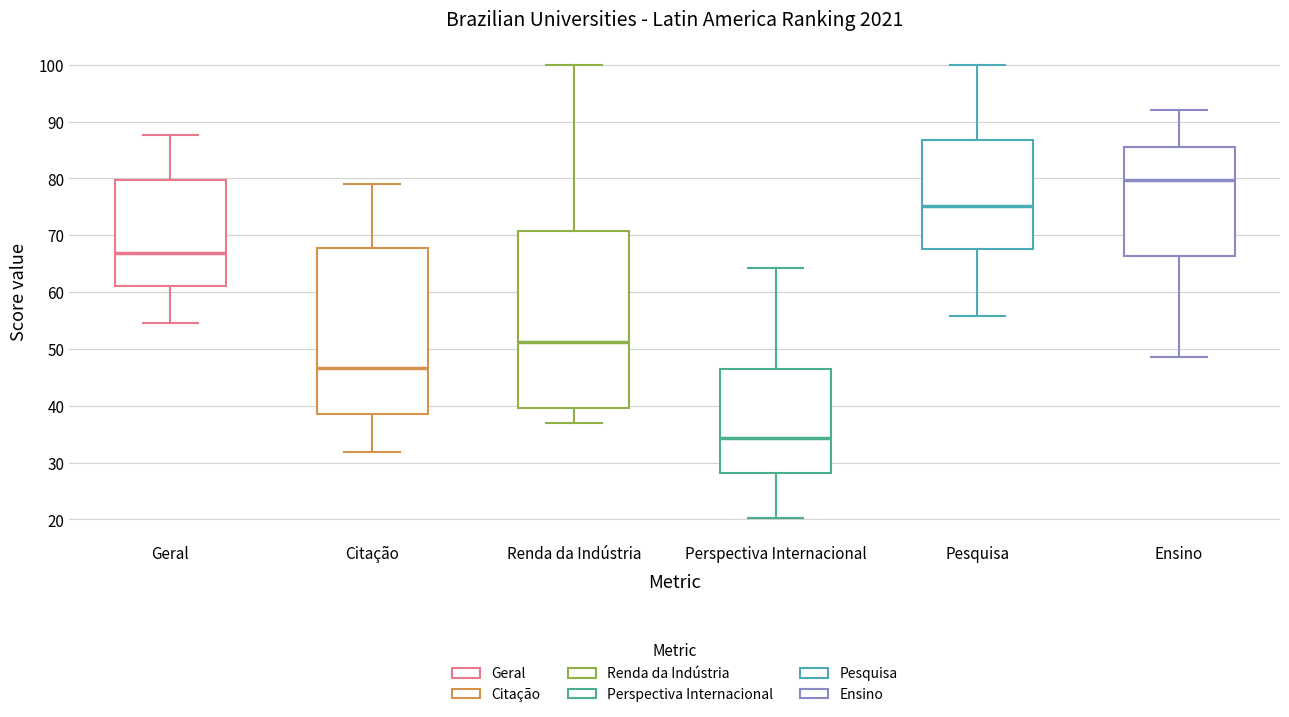

Reading left to right, transcribe this box plot: for each box, give where its median line is, the range the box spans, and where its two whiskers end, as read against the y-axis. The values are not printed on the chart, so give them approximately, as read against the axis.

Geral: median 67, box 61 to 80, whiskers 55 to 88
Citação: median 47, box 39 to 68, whiskers 32 to 79
Renda da Indústria: median 51, box 40 to 71, whiskers 37 to 100
Perspectiva Internacional: median 34, box 28 to 46, whiskers 20 to 64
Pesquisa: median 75, box 68 to 87, whiskers 56 to 100
Ensino: median 80, box 66 to 86, whiskers 49 to 92